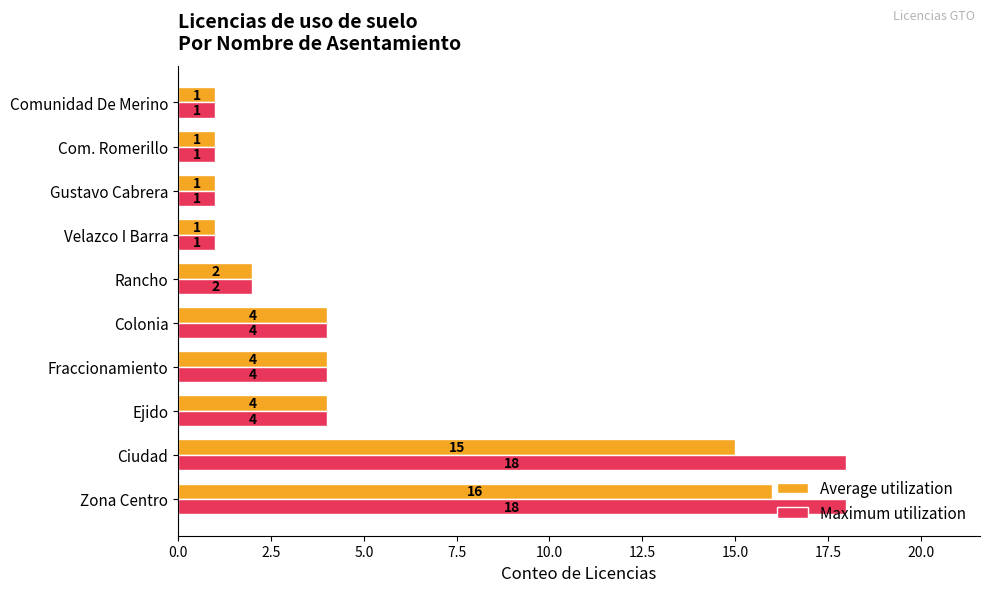

What is the total value across all series at Rancho?

4